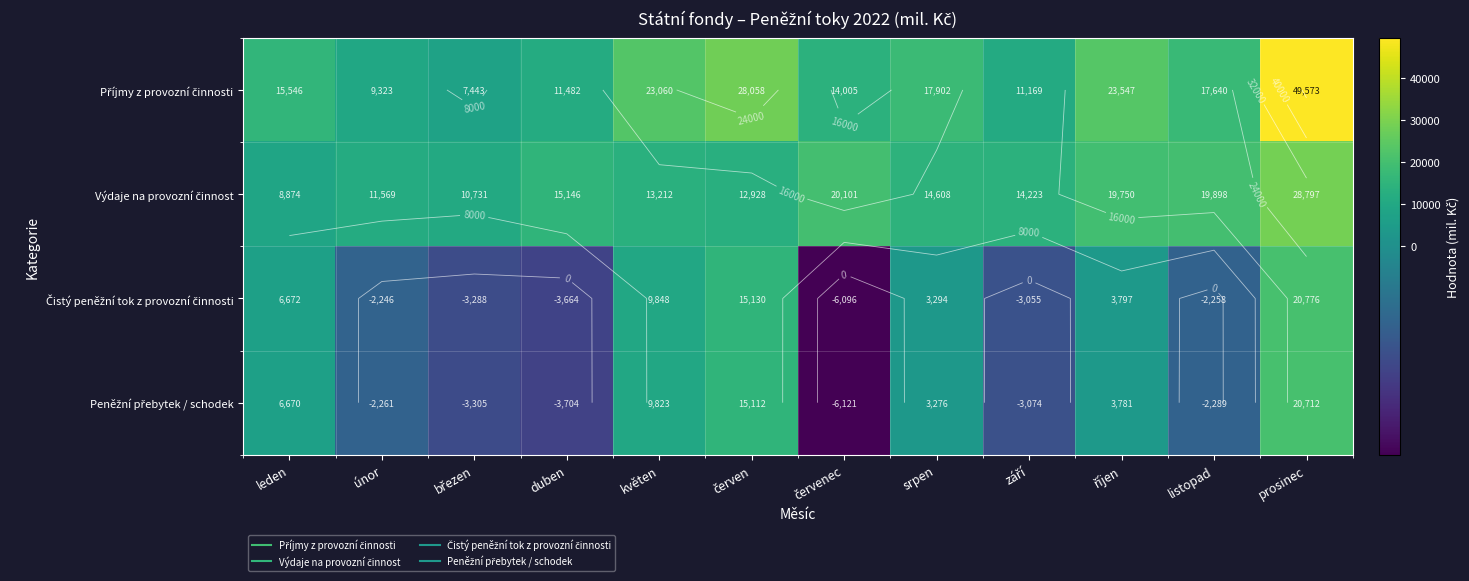

Which series has the widest spread of values?

Příjmy z provozní činnosti